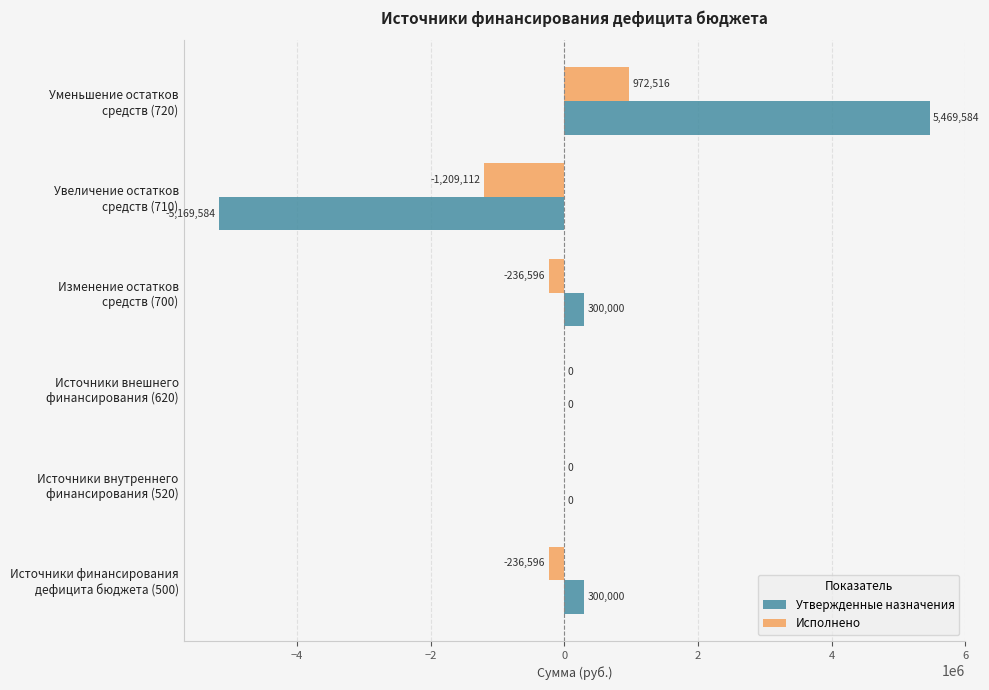

What is the highest value of the Утвержденные назначения series?

5469584.0